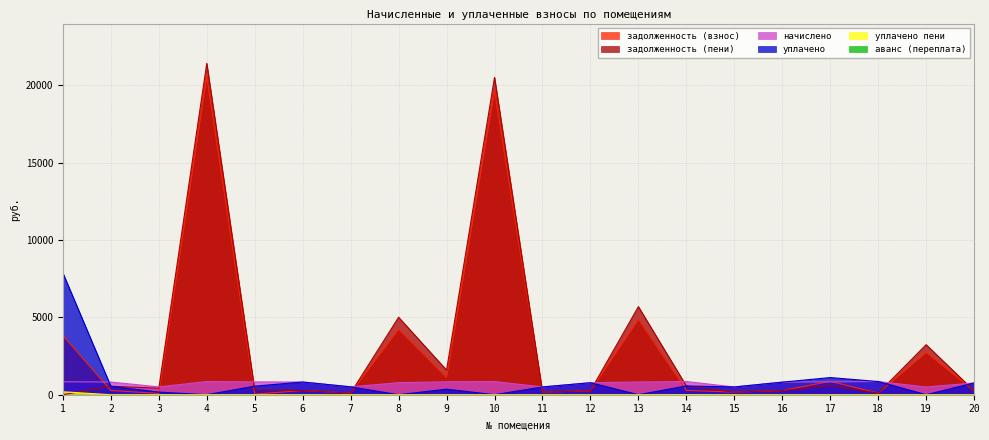

After their last crossing, which series has the higher values: уплачено or начислено?

уплачено